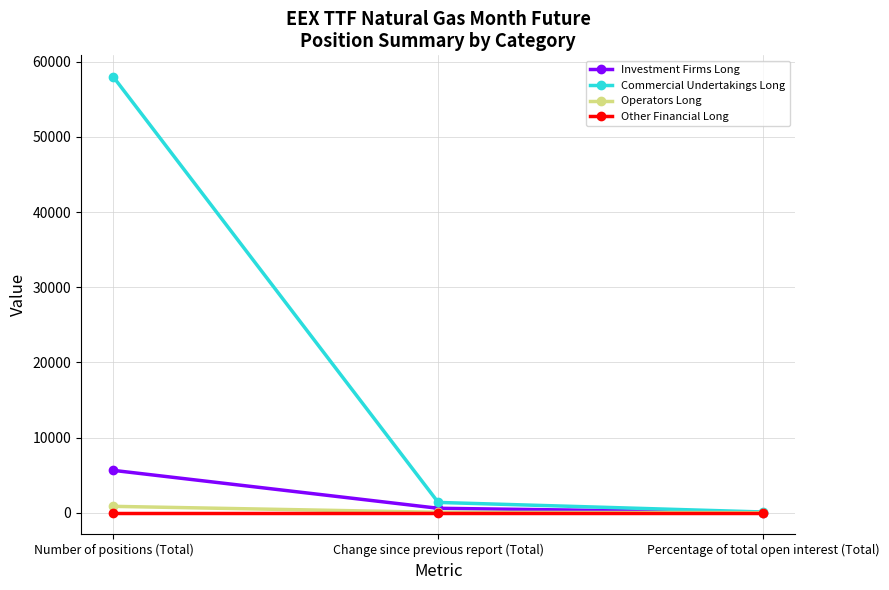

How many values in the Investment Firms Long series are below 585?

1